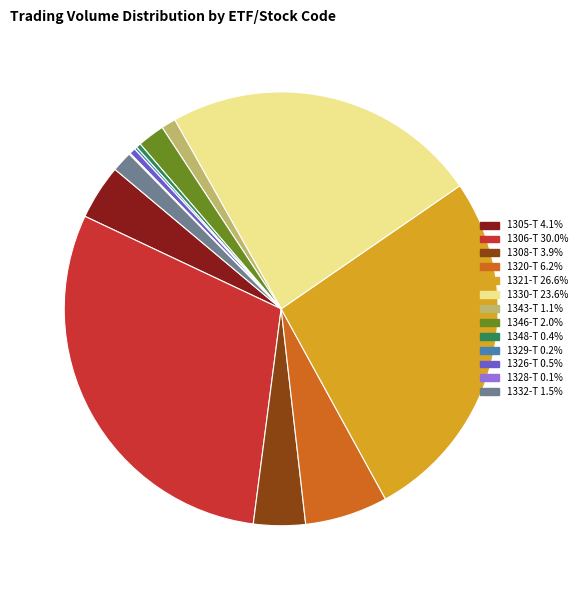

Does any single category account for the majority?

No